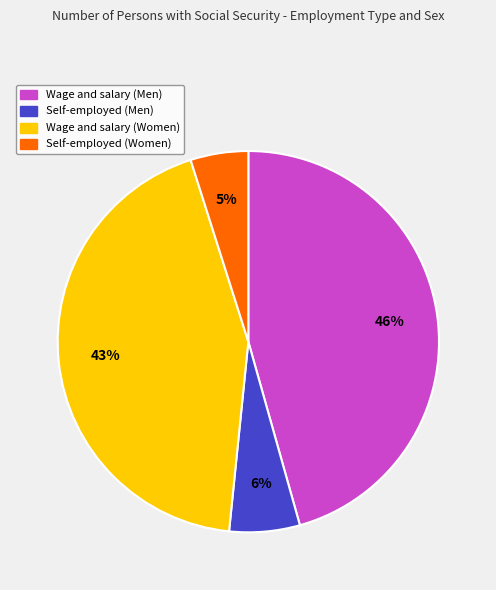

Does any single category account for the majority?

No